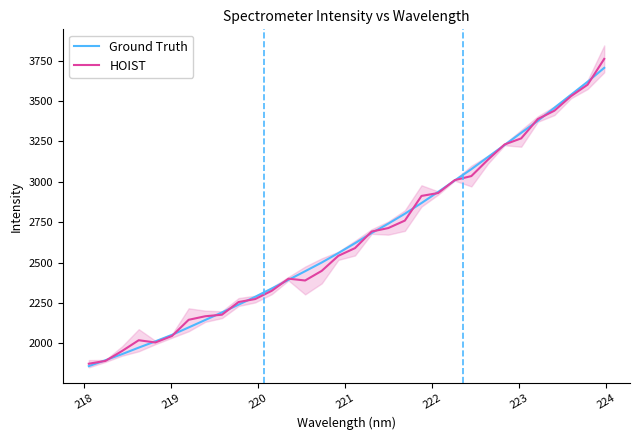

True or false: Ground Truth has more than 1 interior local peaks.

False